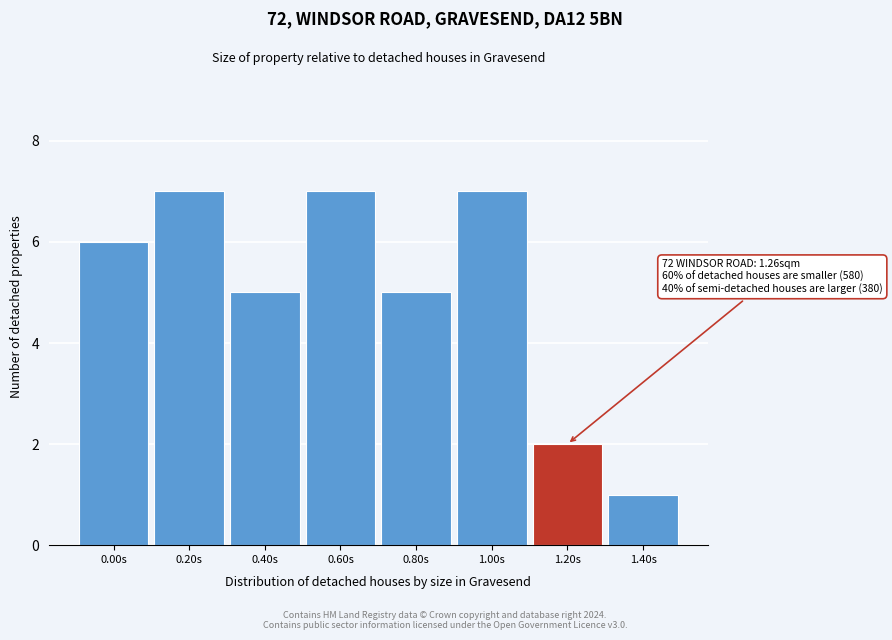

Reading left to right, list all the values displayed in this chart.

6	7	5	7	5	7	2	1